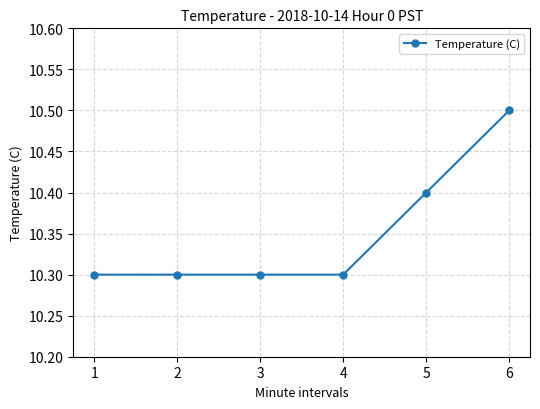

What is the value of the 5th point from the left?

10.4